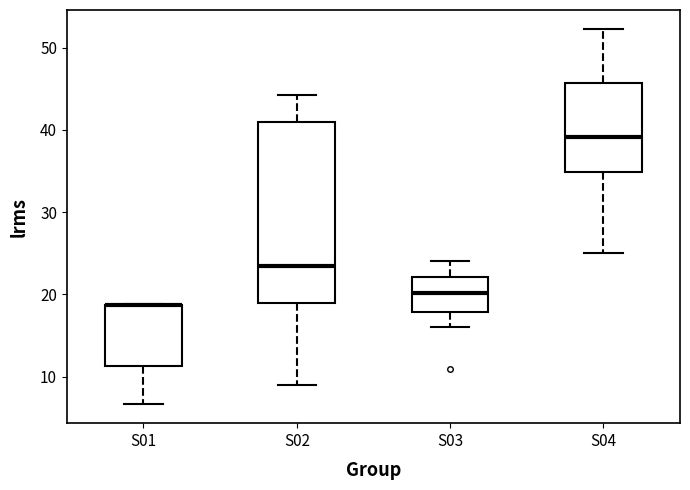

Where does the lower whisker of the box for S03 end on the y-axis? The values are not printed on the chart, so give them approximately, as read against the axis.

16